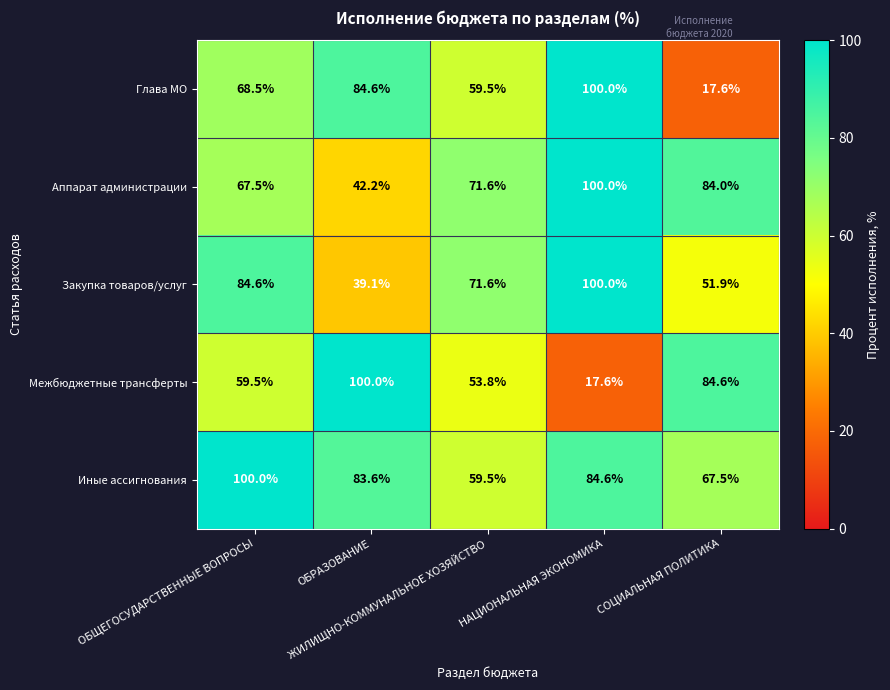

How many series are shown in this chart?

5